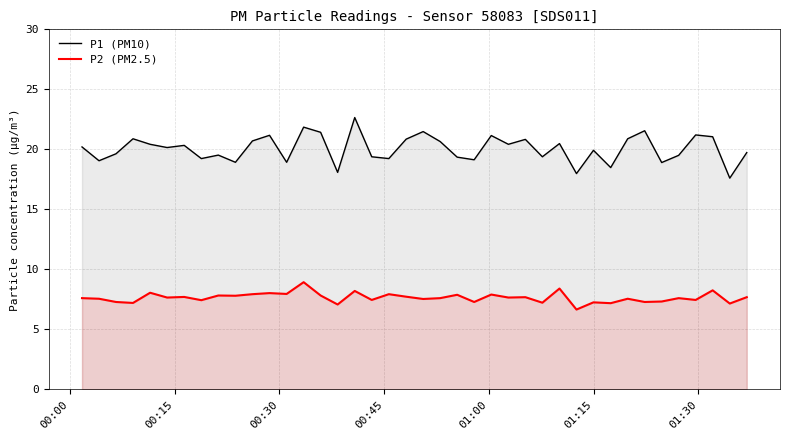

List the series in order of their overall mean, highest first.

P1 (PM10), P2 (PM2.5)